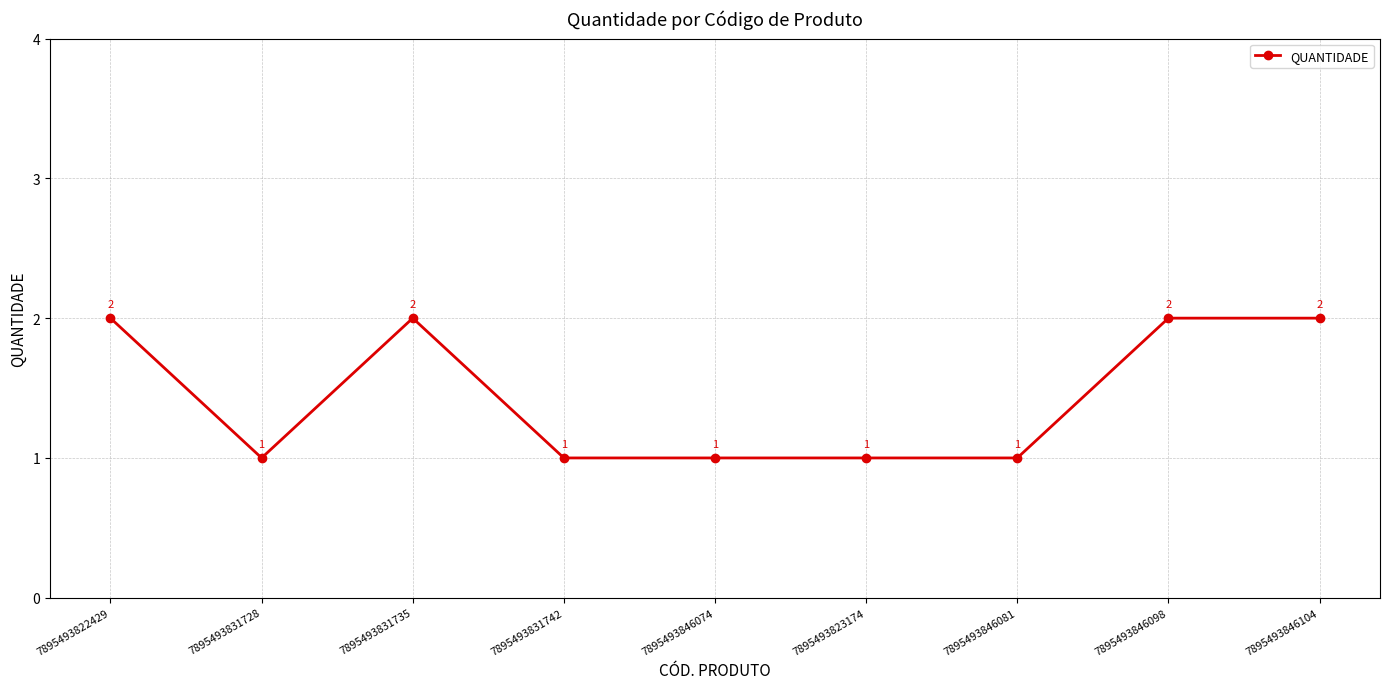

Count the values in the range 1 to 2.

9